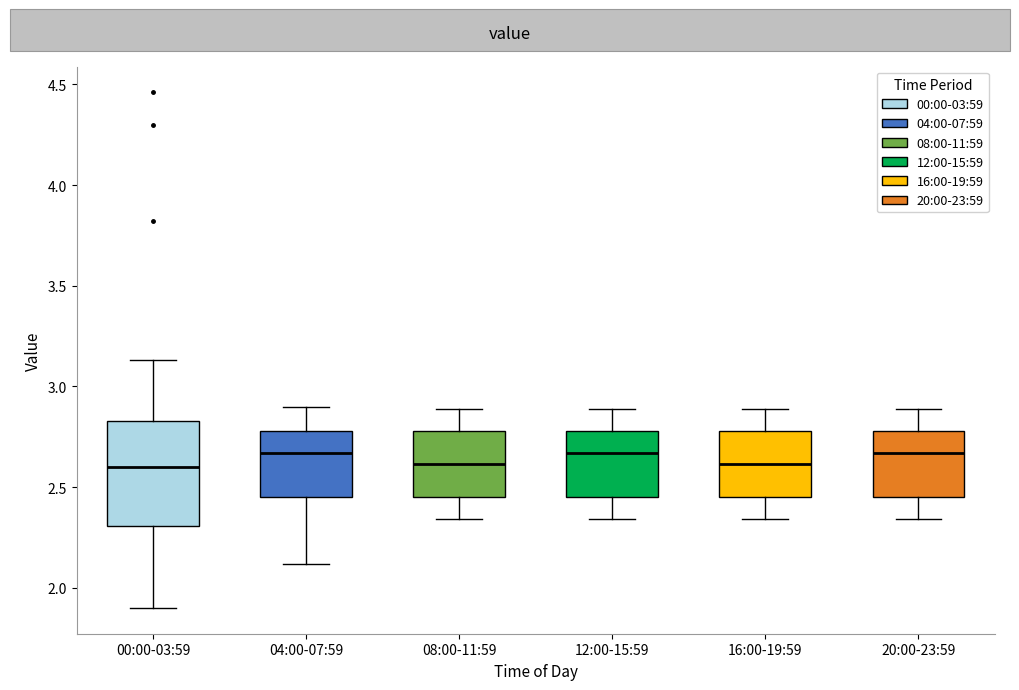

Where does the median line of the box for 04:00-07:59 sit on the y-axis? The values are not printed on the chart, so give them approximately, as read against the axis.

2.65